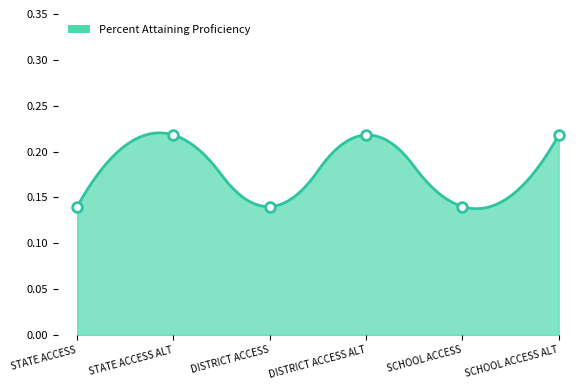

Rank the categories by value from highest to lowest.

STATE ACCESS ALT, DISTRICT ACCESS ALT, SCHOOL ACCESS ALT, STATE ACCESS, DISTRICT ACCESS, SCHOOL ACCESS